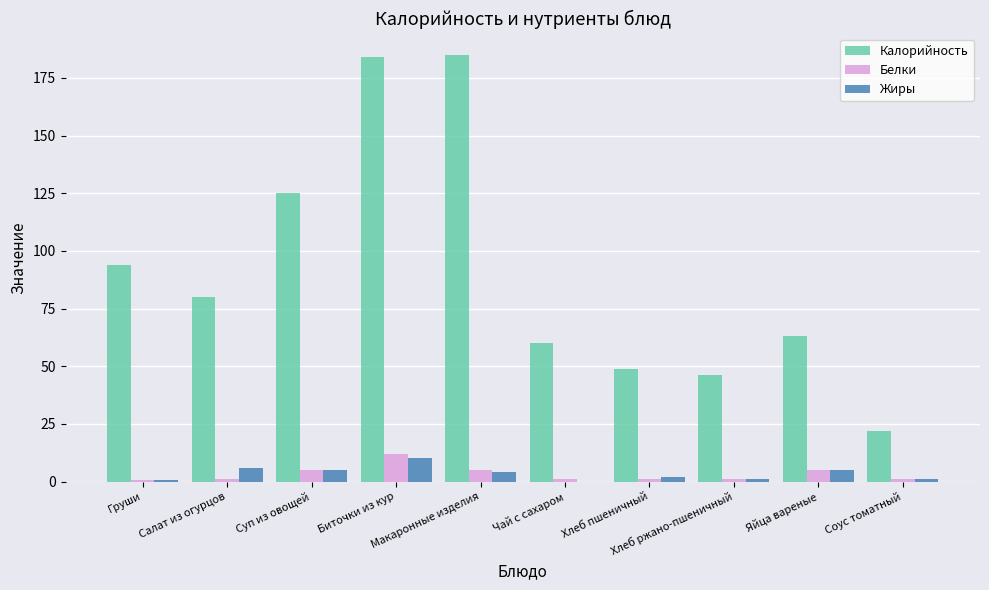

True or false: Калорийность has a value of 46.0 at Хлеб ржано-пшеничный.

True